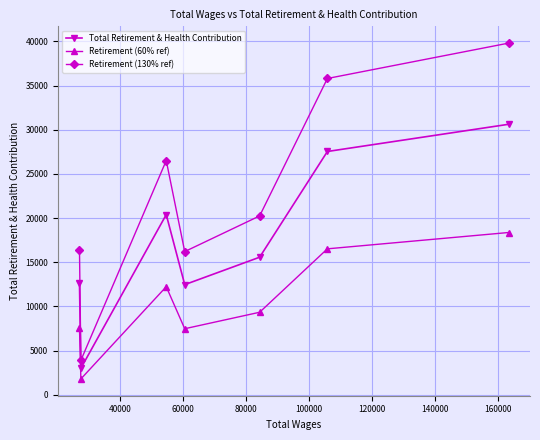

Which series has the widest spread of values?

Retirement (130% ref)